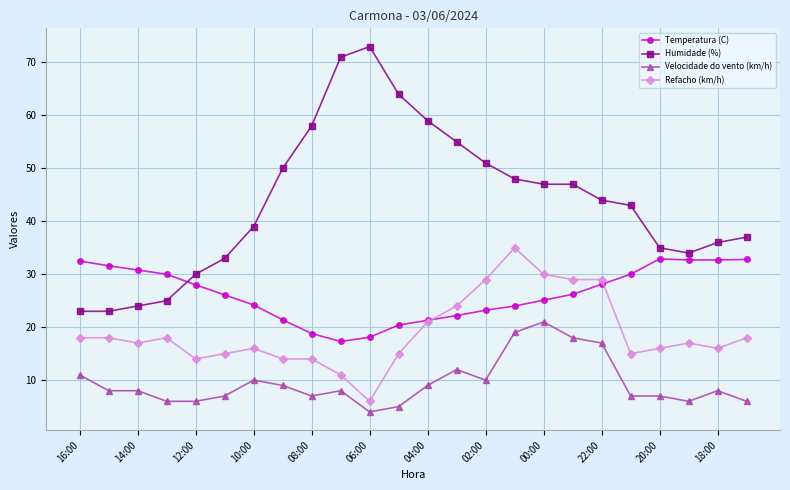

Count the number of categories in the chart.

24